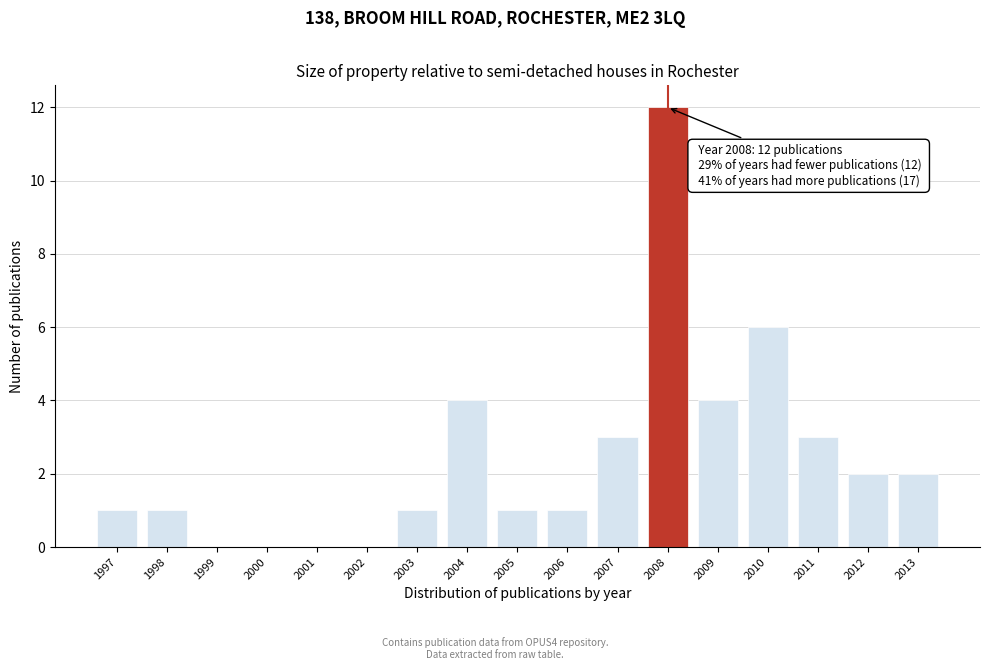

Reading left to right, list all the values displayed in this chart.

1997=1	1998=1	1999=0	2000=0	2001=0	2002=0	2003=1	2004=4	2005=1	2006=1	2007=3	2008=12	2009=4	2010=6	2011=3	2012=2	2013=2